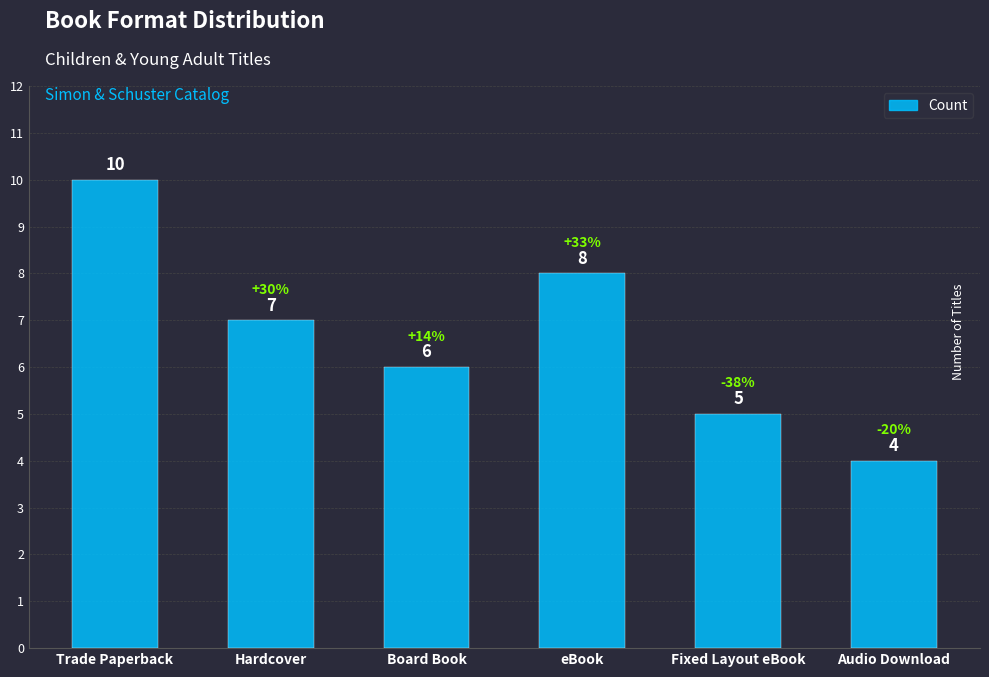

At which category does the chart reach its minimum across all series?

Audio Download